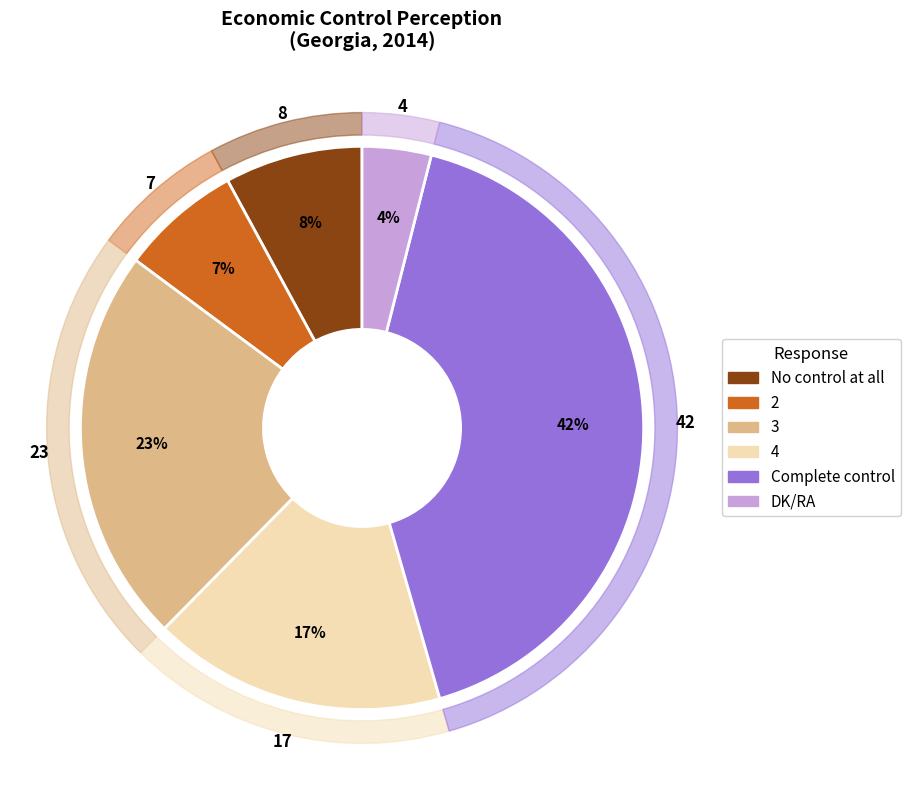

Does 2 represent more than half of the total?

No